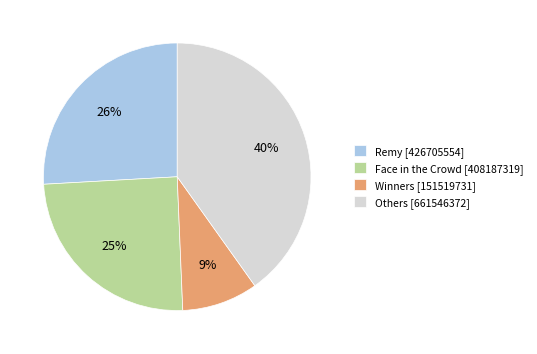

Rank the categories by value from lowest to highest.

Winners [151519731], Face in the Crowd [408187319], Remy [426705554], Others [661546372]